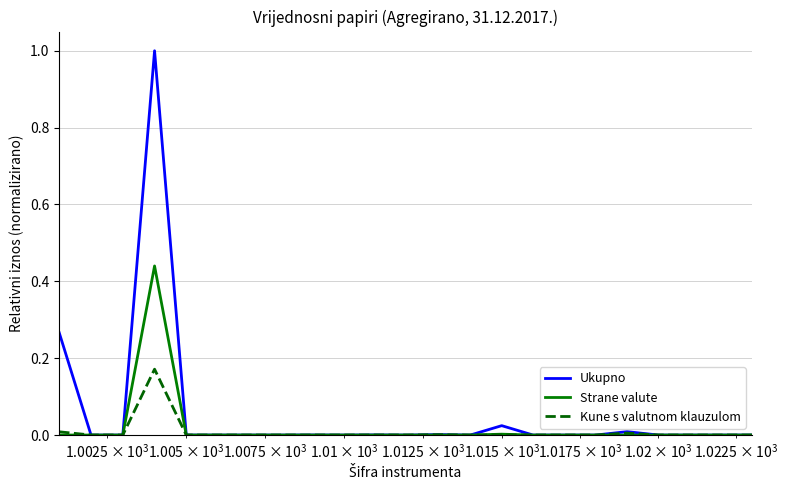

Which series has the largest range (max minus min)?

Ukupno